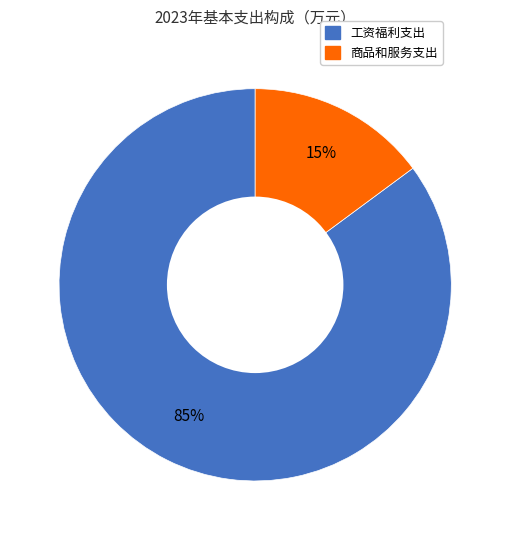

What percentage is the 工资福利支出 slice, to the nearest percent?

85%